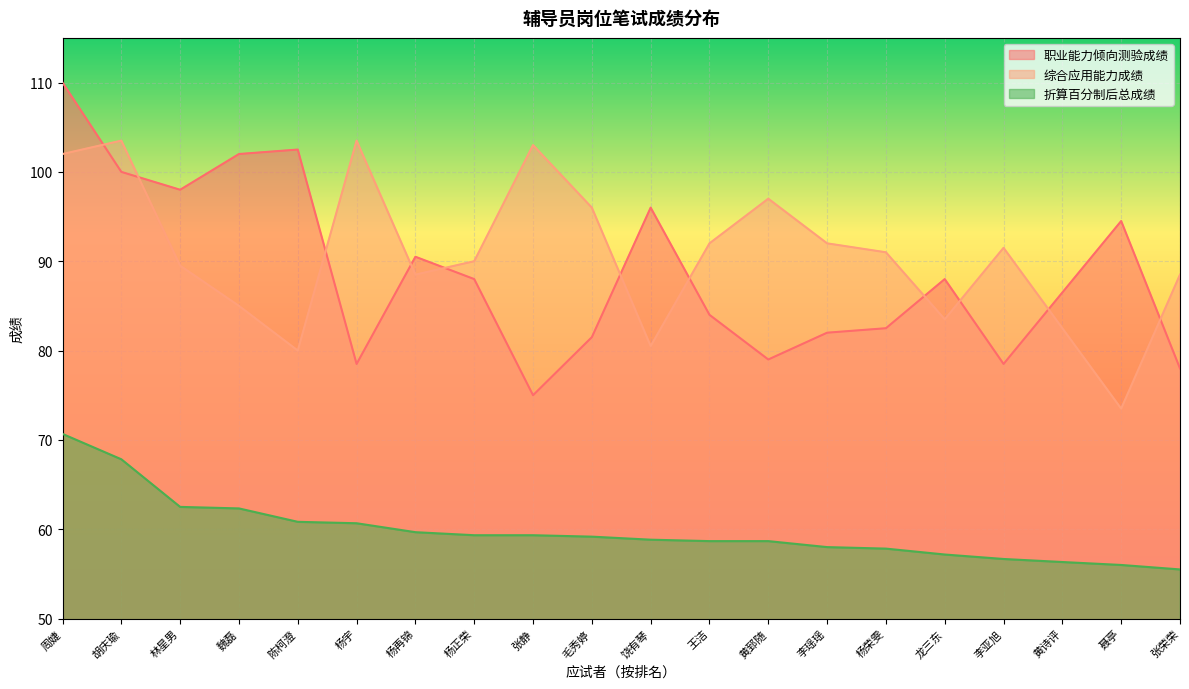

How many data points in 职业能力倾向测验成绩 are less than 88?

10